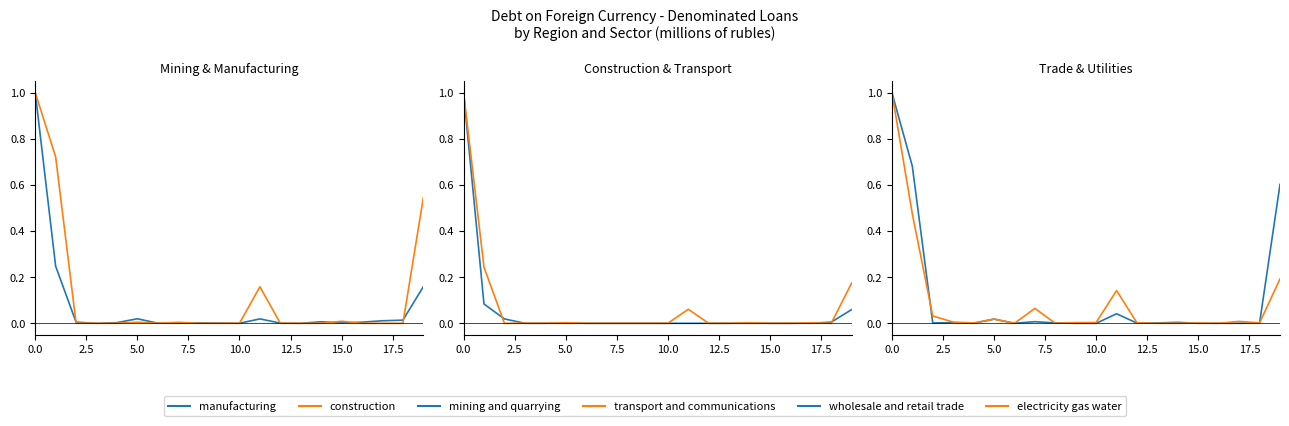

The electricity gas water series shows 1.0 at 0.0. True or false?

True